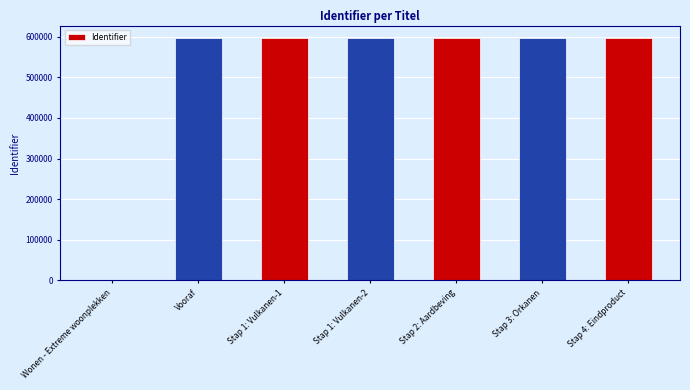

What is the maximum value shown in the chart?

597246